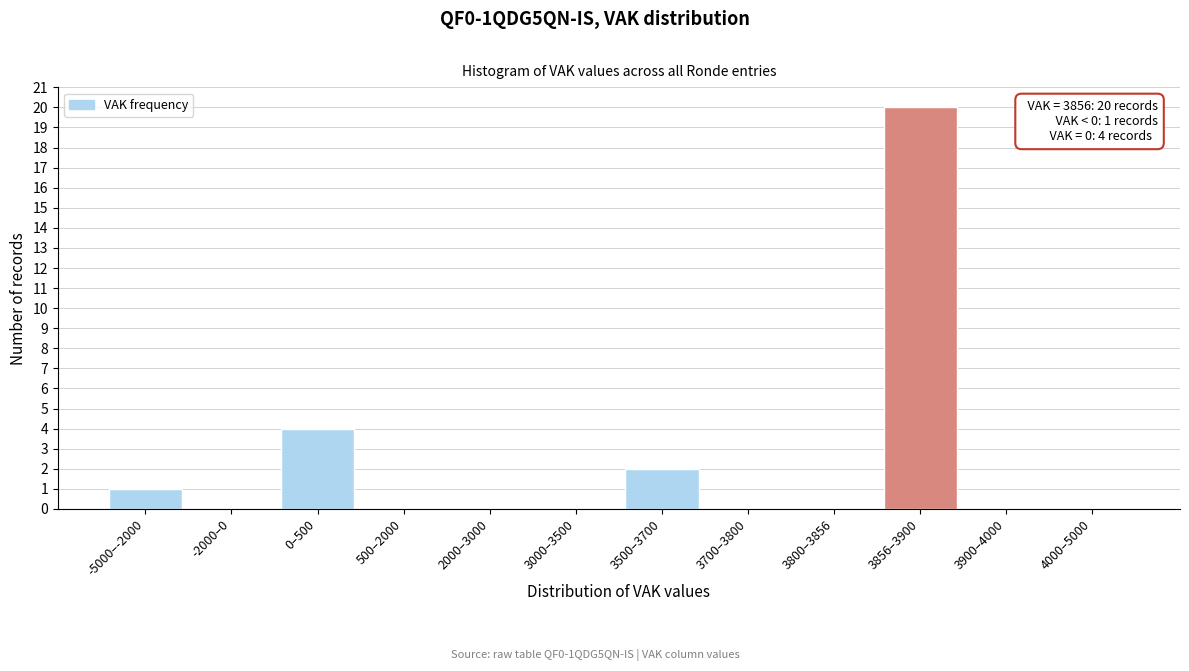

Reading right to left, what are all the values shown in this chart?

4000–5000=0	3900–4000=0	3856–3900=20	3800–3856=0	3700–3800=0	3500–3700=2	3000–3500=0	2000–3000=0	500–2000=0	0–500=4	-2000–0=0	-5000–-2000=1